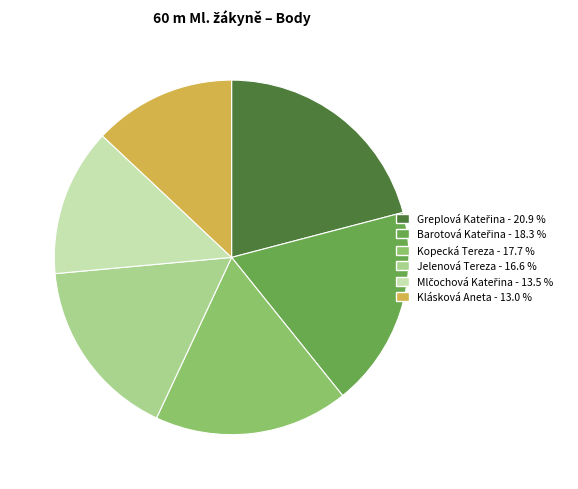

Is there any slice that represents more than half of the pie?

No